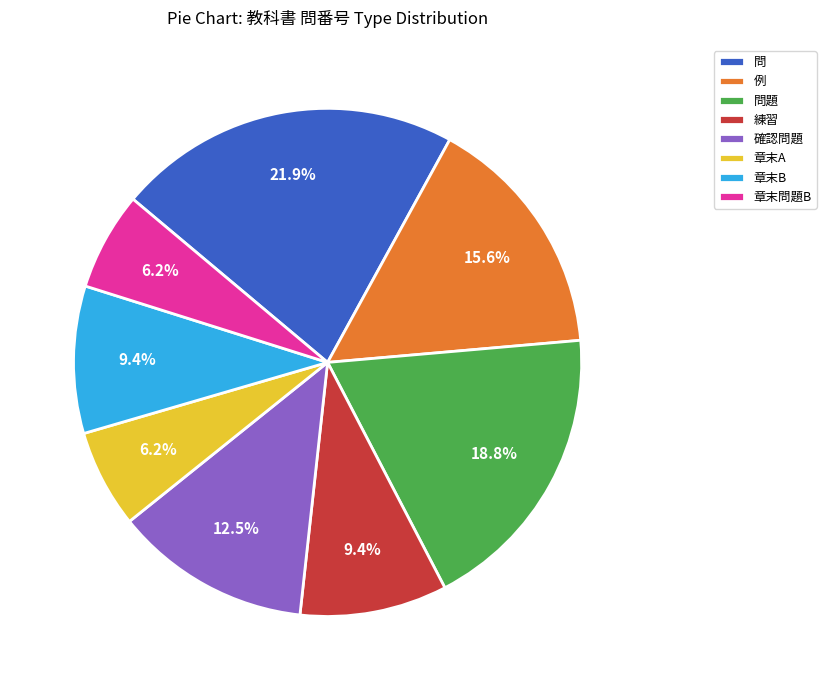

Does 章末問題B account for over 50% of the chart?

No